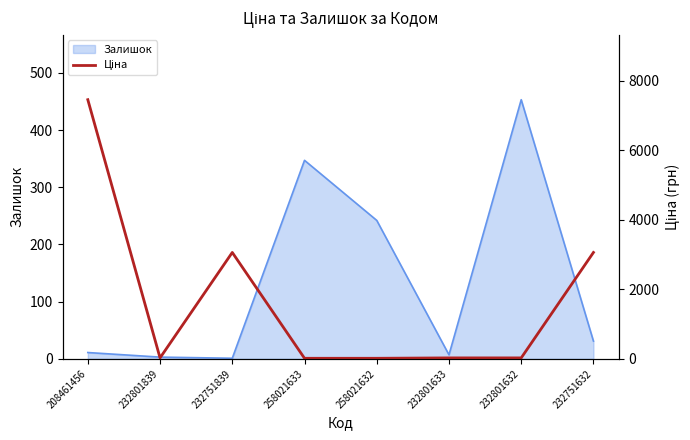

Which label corresponds to the smallest value in the chart?

258021633